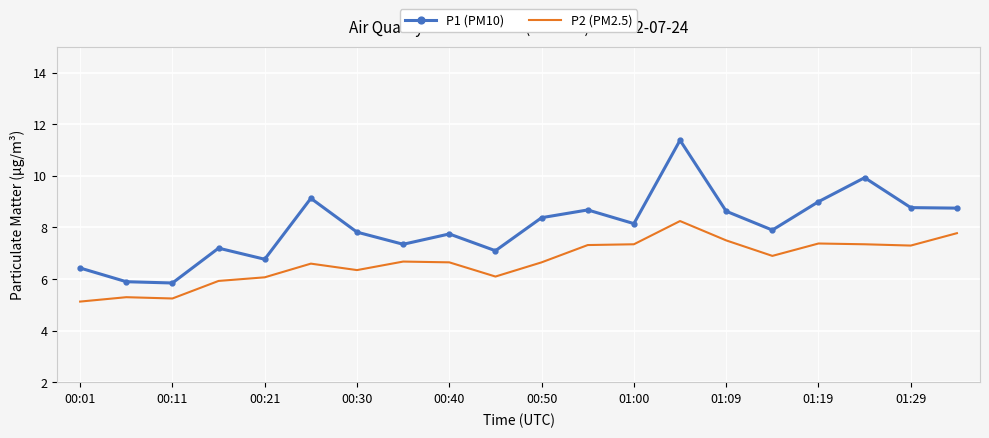

What is the smallest value displayed?

5.1